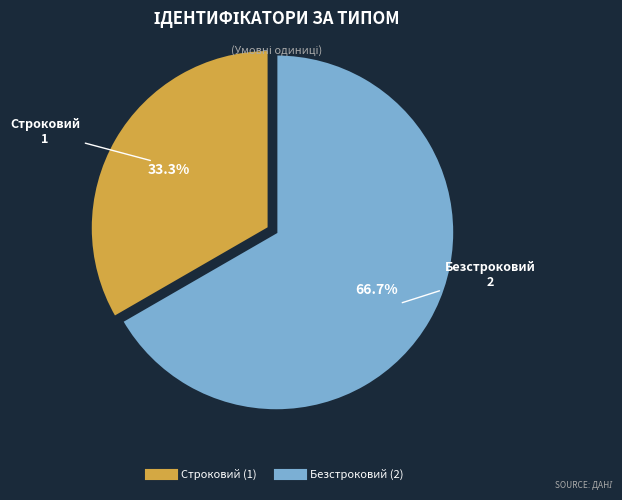

To the nearest percent, what is the difference between the largest and smallest slice percentages?

33%